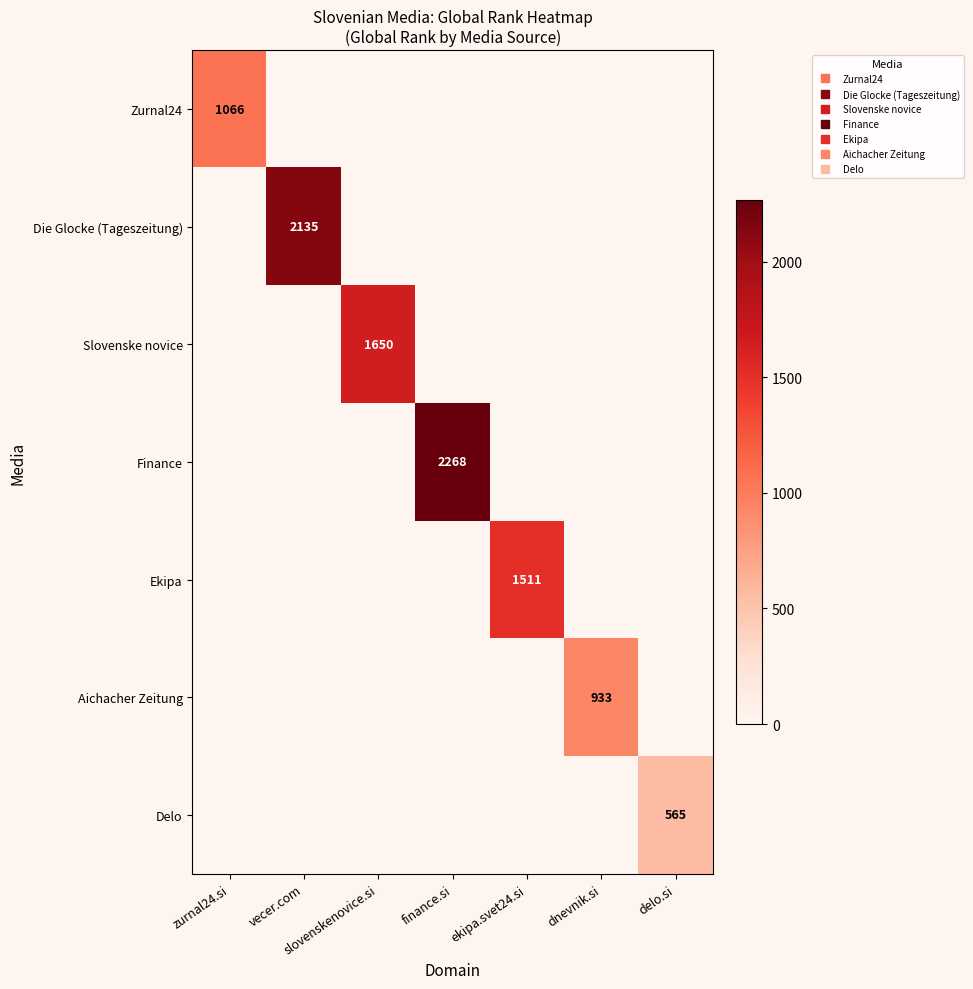

Rank the categories by Delo value from highest to lowest.

delo.si, zurnal24.si, vecer.com, slovenskenovice.si, finance.si, ekipa.svet24.si, dnevnik.si